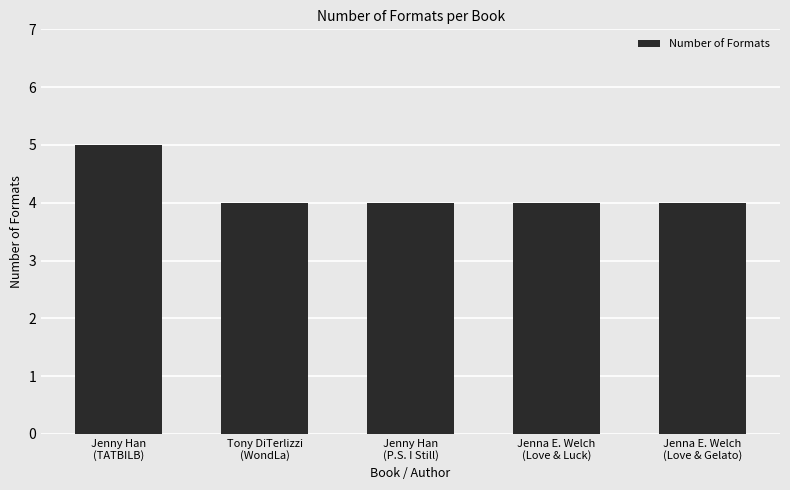

What is the sum of all values?

21